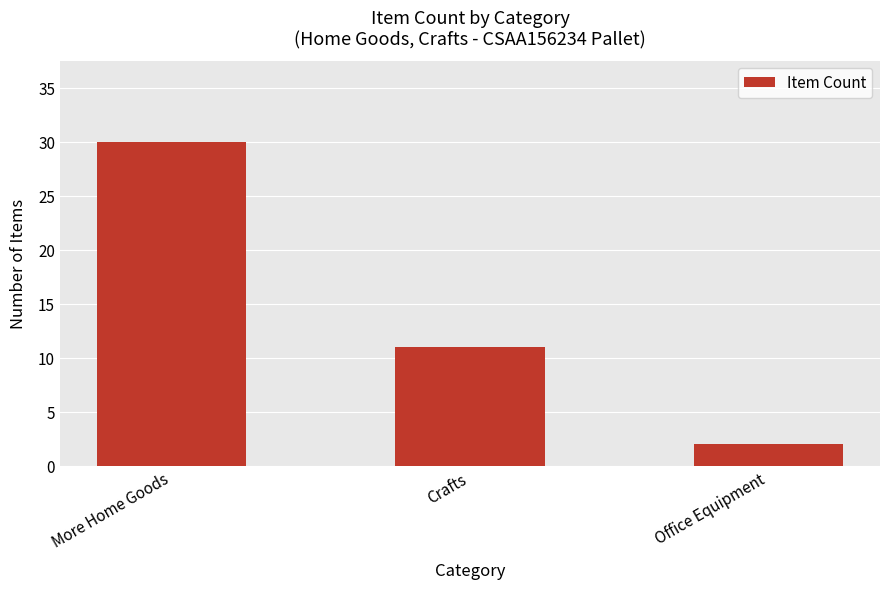

Which has a higher value, Crafts or Office Equipment?

Crafts